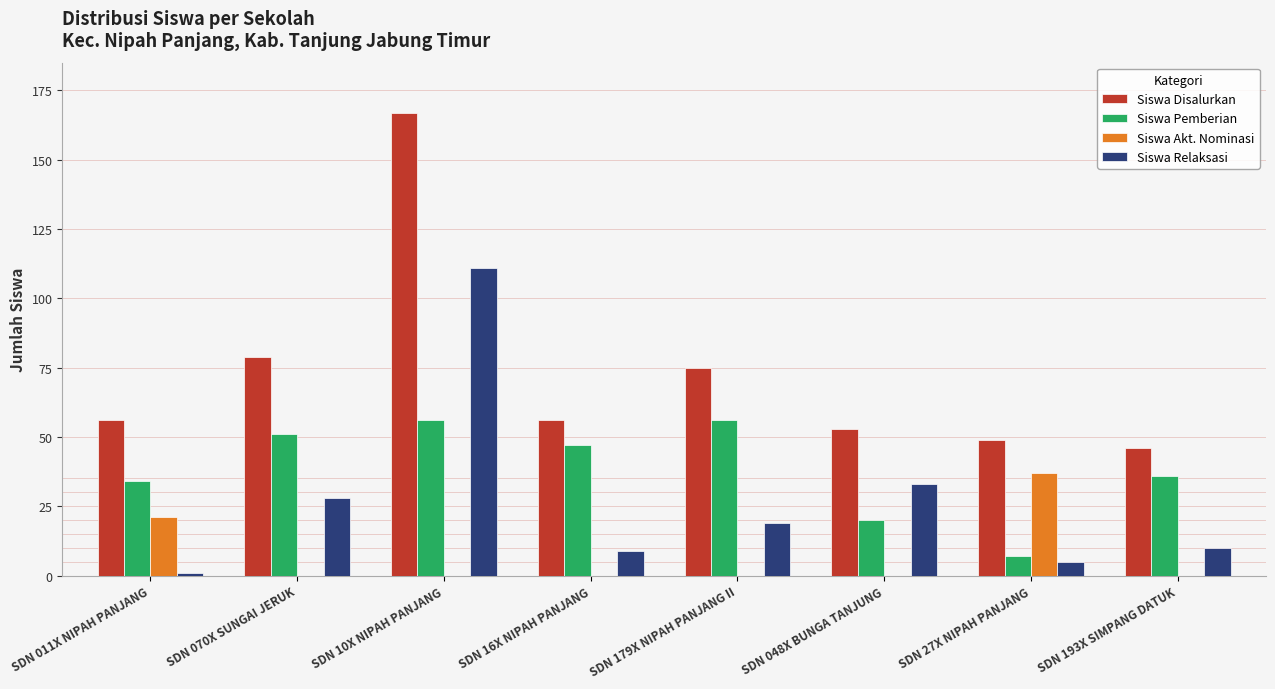

The Siswa Akt. Nominasi series shows 21 at SDN 011X NIPAH PANJANG. True or false?

True